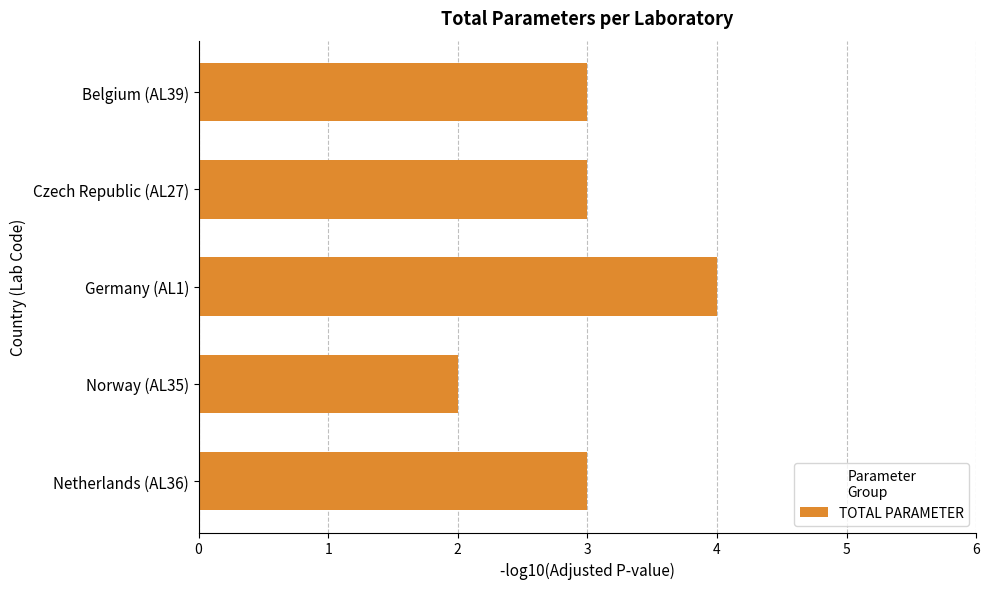

What position from the top is Norway (AL35)?

4